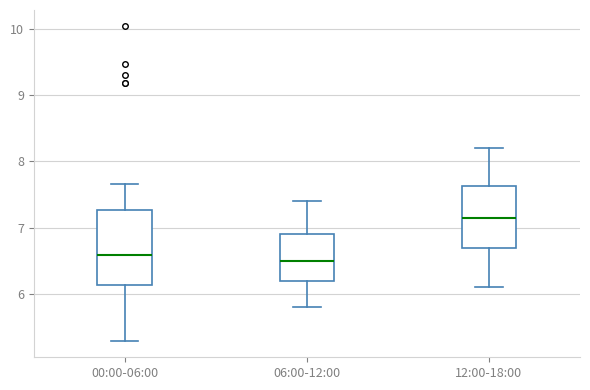

Reading left to right, transcribe this box plot: for each box, give where its median line is, the range the box spans, and where its two whiskers end, as read against the y-axis. The values are not printed on the chart, so give them approximately, as read against the axis.

00:00-06:00: median 6.6, box 6.1 to 7.3, whiskers 5.3 to 7.7
06:00-12:00: median 6.5, box 6.2 to 6.9, whiskers 5.8 to 7.4
12:00-18:00: median 7.2, box 6.7 to 7.6, whiskers 6.1 to 8.2